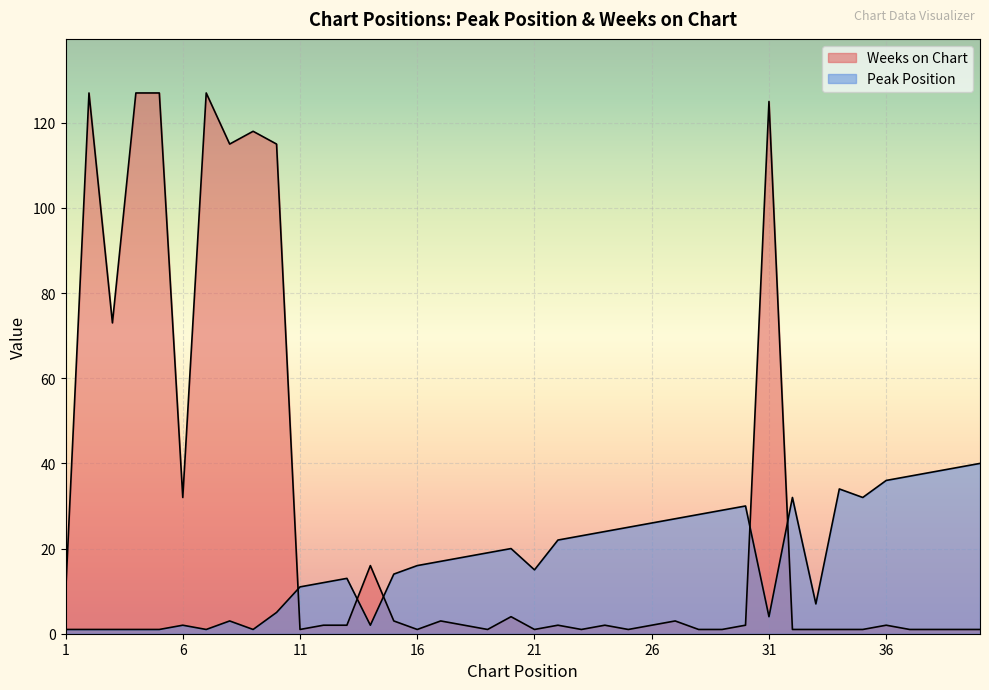

What is the difference between the second highest and second lowest values in the Weeks on Chart series?

126